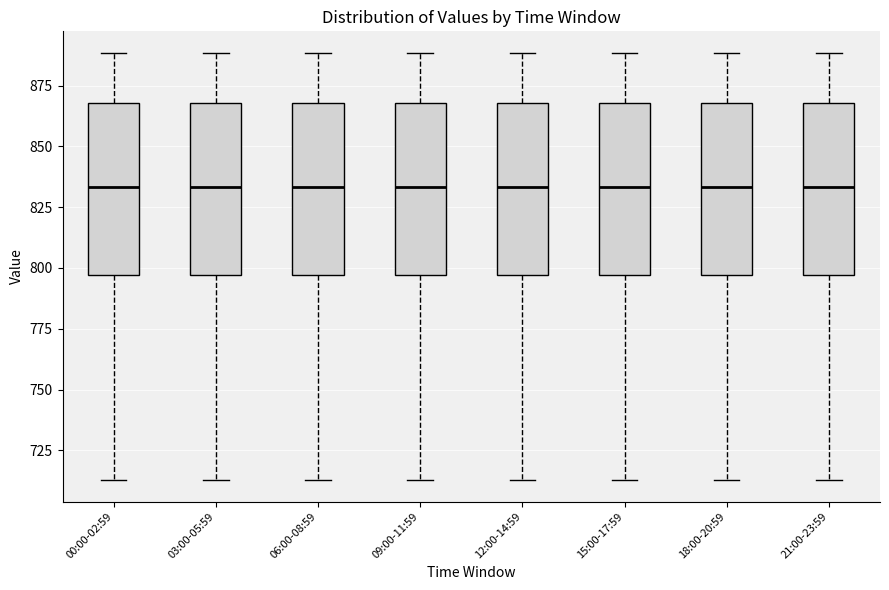

Reading left to right, read every box against the y-axis: the position of its median line, the range the box covers, and the ends of its whiskers. The values are not printed on the chart, so give them approximately, as read against the axis.

00:00-02:59: median 835, box 795 to 870, whiskers 715 to 890
03:00-05:59: median 835, box 795 to 870, whiskers 715 to 890
06:00-08:59: median 835, box 795 to 870, whiskers 715 to 890
09:00-11:59: median 835, box 795 to 870, whiskers 715 to 890
12:00-14:59: median 835, box 795 to 870, whiskers 715 to 890
15:00-17:59: median 835, box 795 to 870, whiskers 715 to 890
18:00-20:59: median 835, box 795 to 870, whiskers 715 to 890
21:00-23:59: median 835, box 795 to 870, whiskers 715 to 890